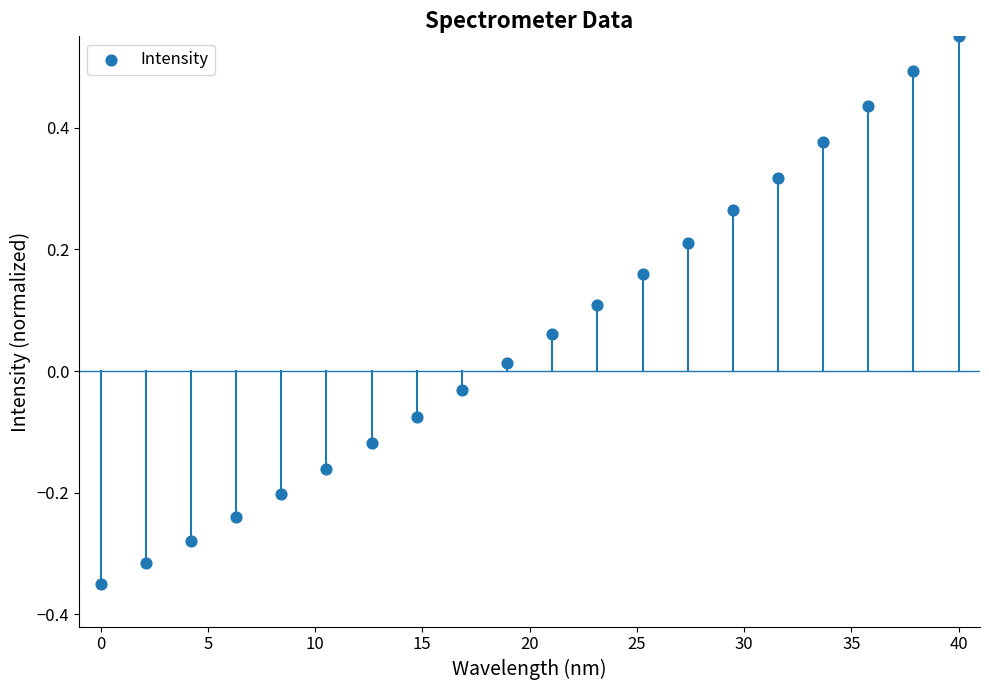

What is the range of X values (max minus min)?

40.0